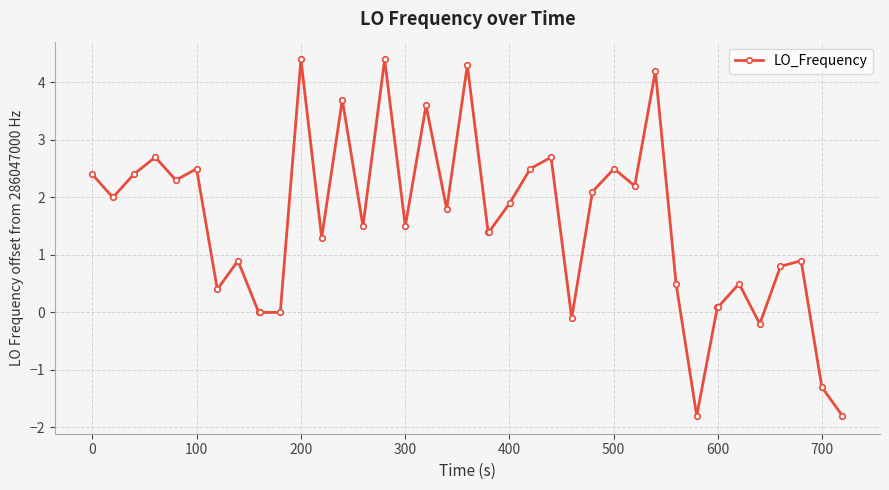

What is the difference between the second highest and minimum values?

6.2